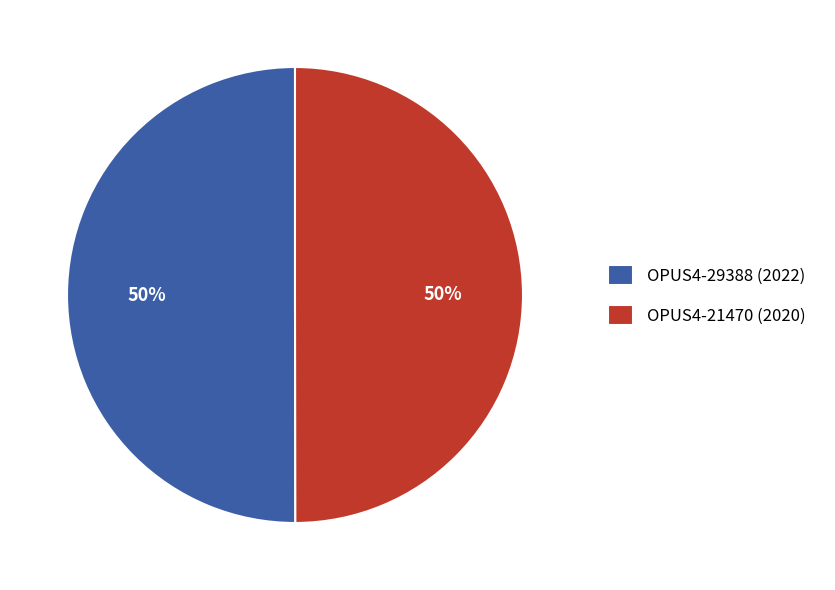

Do OPUS4-29388 (2022) and OPUS4-21470 (2020) together represent more than half of the pie?

Yes